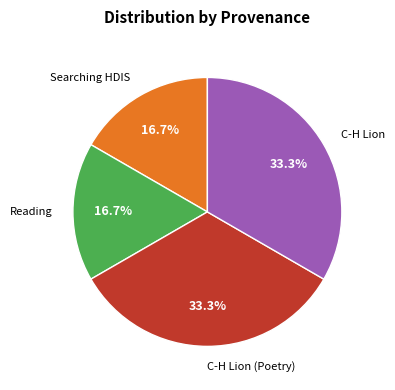

What is the ratio of the value at C-H Lion (Poetry) to the value at Searching HDIS?

2.0